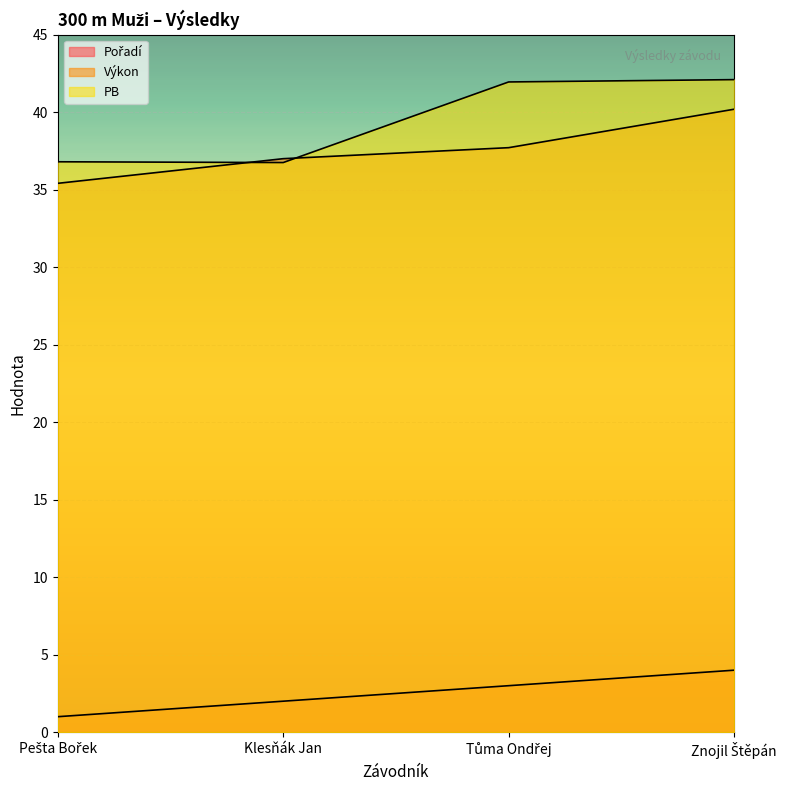

Reading left to right, what are all the values shown in this chart?

Pořadí: Pešta Bořek=1.0	Klesňák Jan=2.0	Tůma Ondřej=3.0	Znojil Štěpán=4.0
Výkon: Pešta Bořek=35.4	Klesňák Jan=37.0	Tůma Ondřej=37.7	Znojil Štěpán=40.2
PB: Pešta Bořek=36.8	Klesňák Jan=36.8	Tůma Ondřej=42.0	Znojil Štěpán=42.1